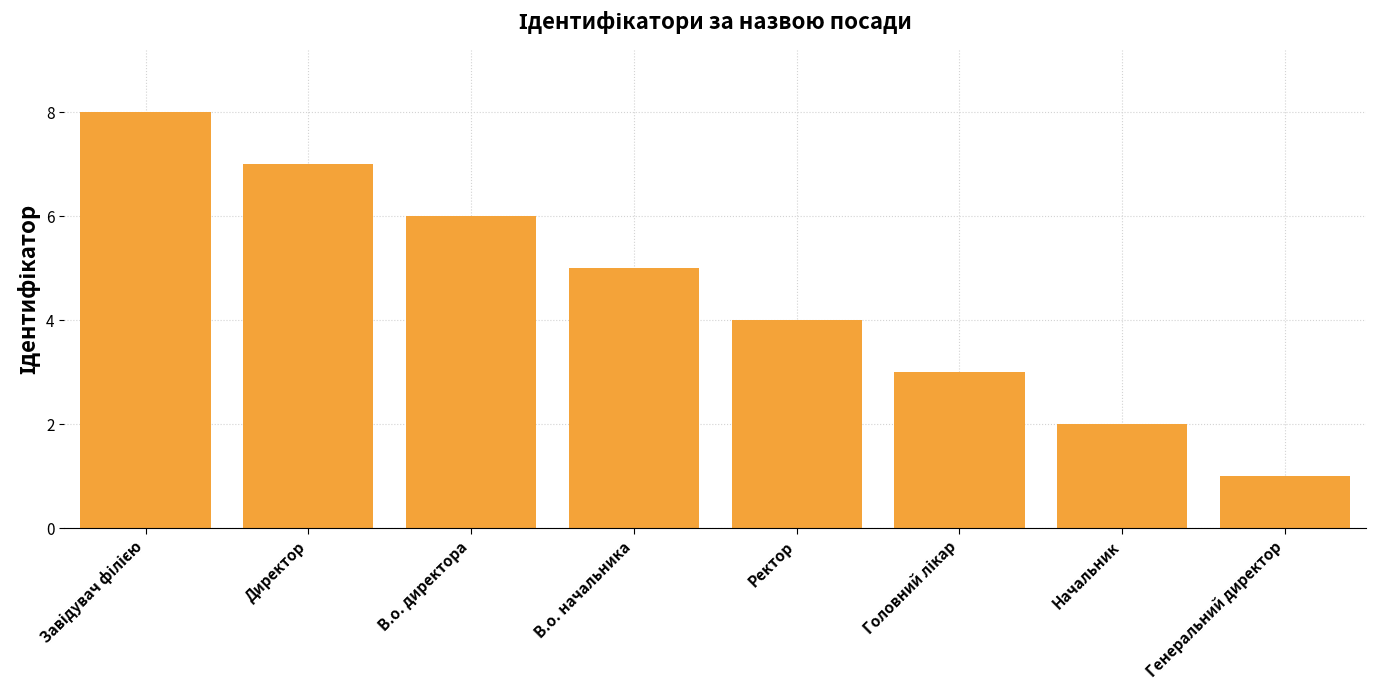

Between В.о. начальника and Ректор, which is larger?

В.о. начальника